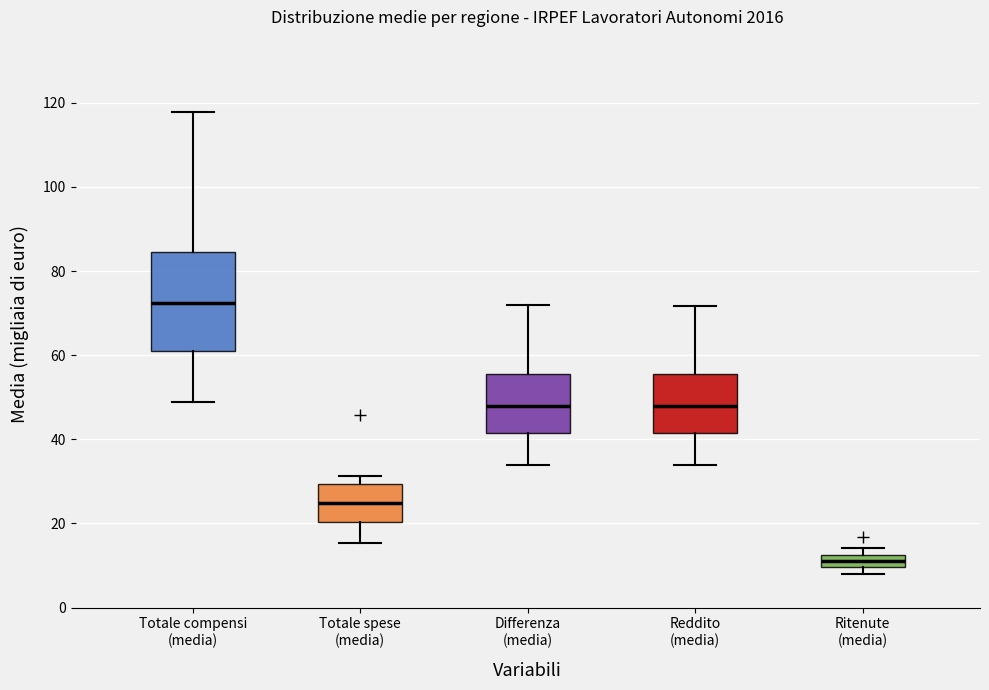

Which box's median line is the lowest?

Ritenute (media)